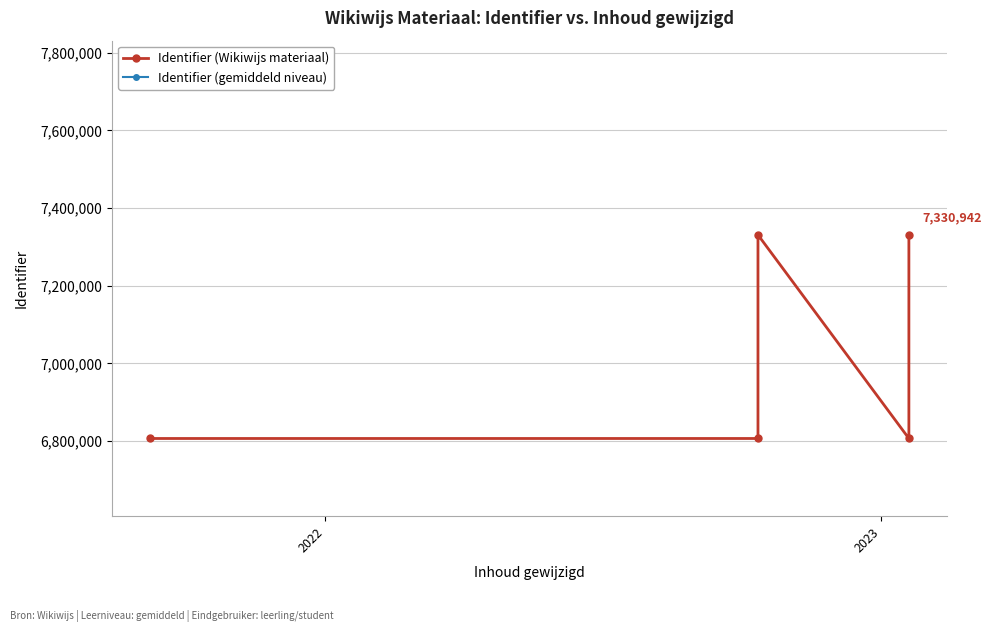

Is it true that Identifier (gemiddeld niveau) equals 10820353.3 at 2023?

False